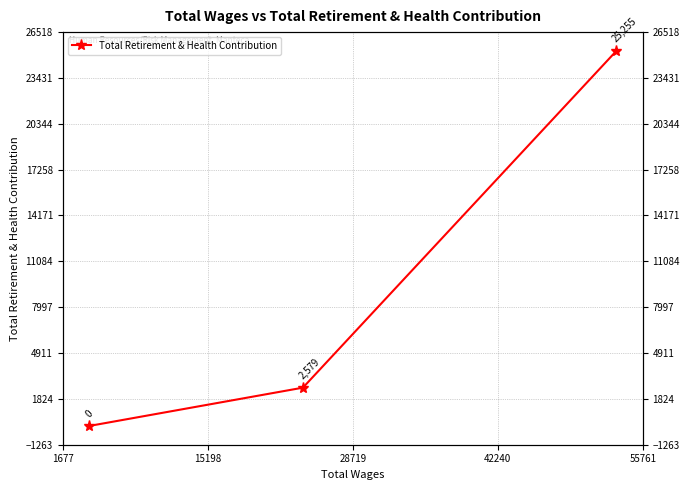

How many lines are shown in the chart?

1